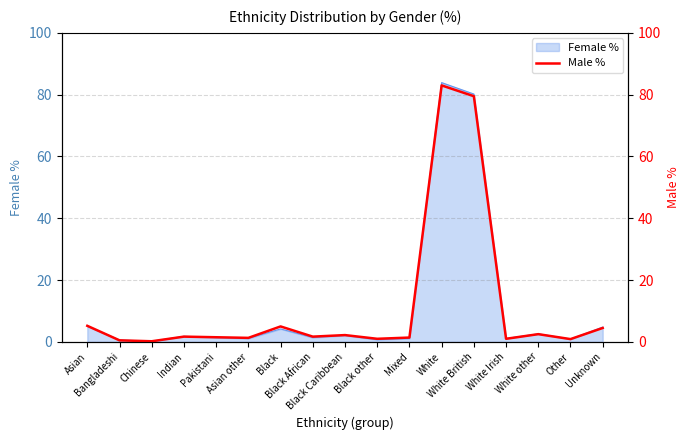

Reading right to left, transcribe all the data shown in this chart.

Unknown=4.5	Other=0.9	White other=2.5	White Irish=1.0	White British=79.5	White=83.0	Mixed=1.4	Black other=1.0	Black Caribbean=2.2	Black African=1.7	Black=5.0	Asian other=1.3	Pakistani=1.5	Indian=1.7	Chinese=0.2	Bangladeshi=0.5	Asian=5.2